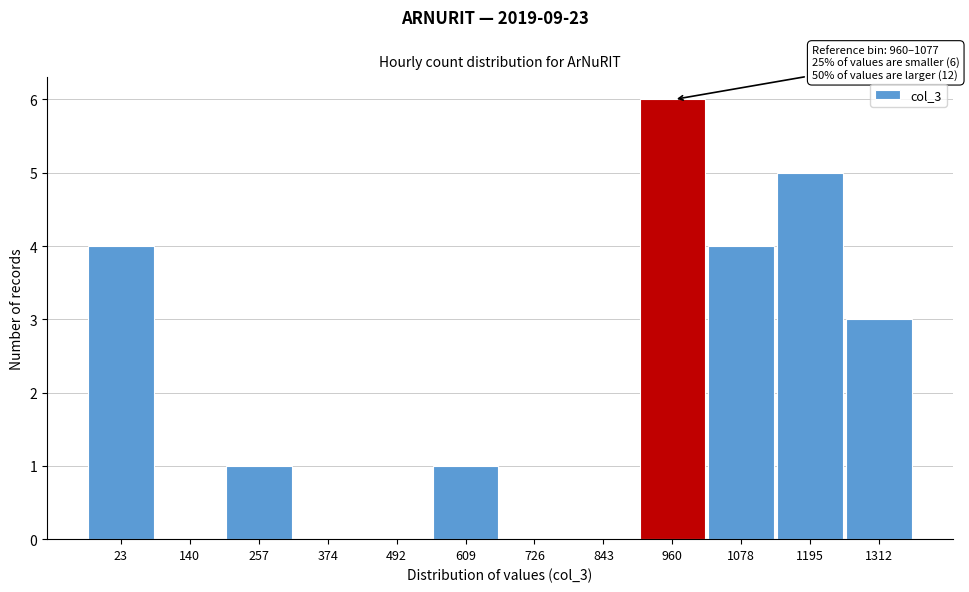

Reading left to right, extract all data points from this chart.

23=4	140=0	257=1	374=0	492=0	609=1	726=0	843=0	960=6	1078=4	1195=5	1312=3